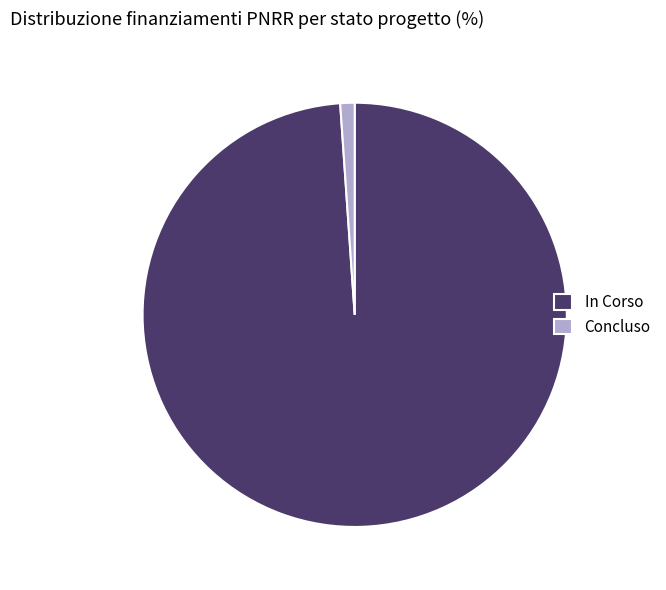

Which slice is the largest?

In Corso